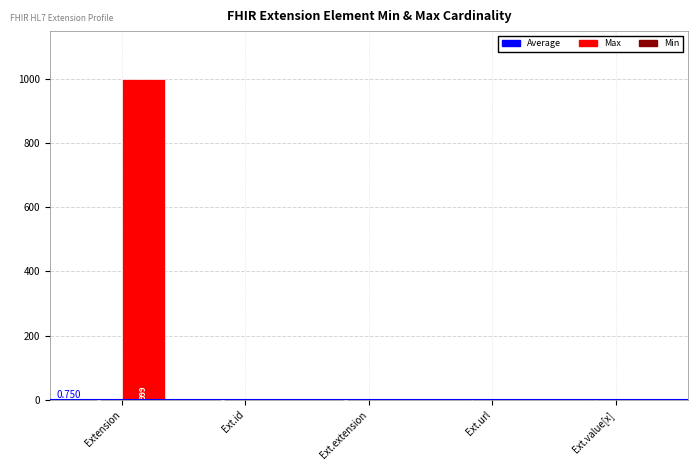

At which category is the sum across all series the highest?

Extension